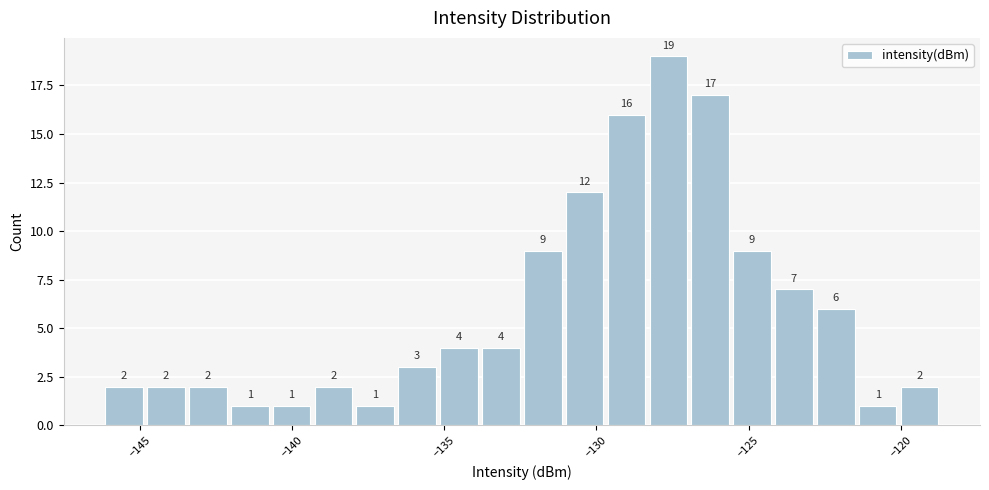

Read against the x-axis, roughly where is the centre of the tallest bar?

-127.5